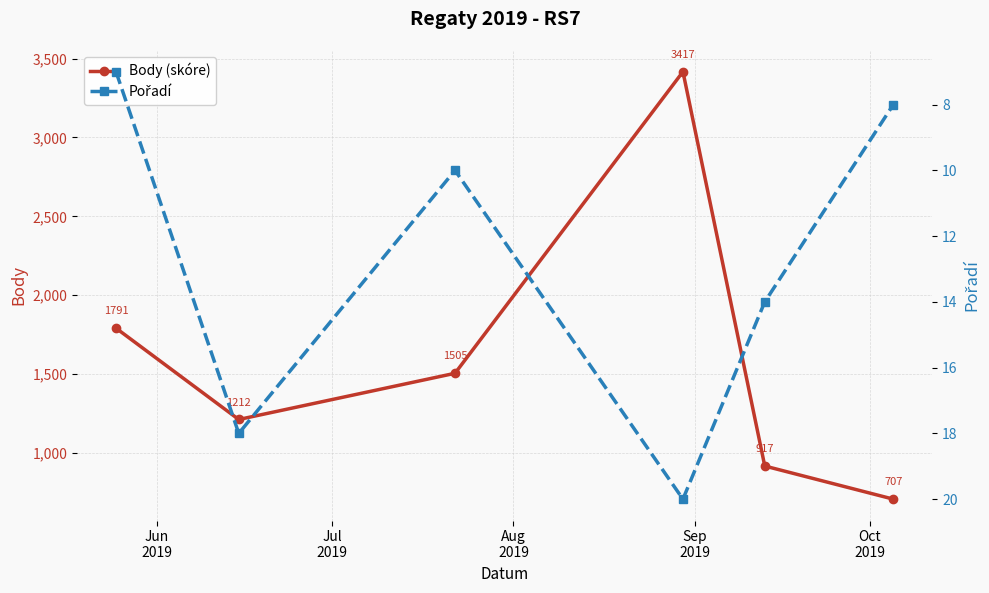

True or false: Pořadí and Body (skóre) cross at least once.

False